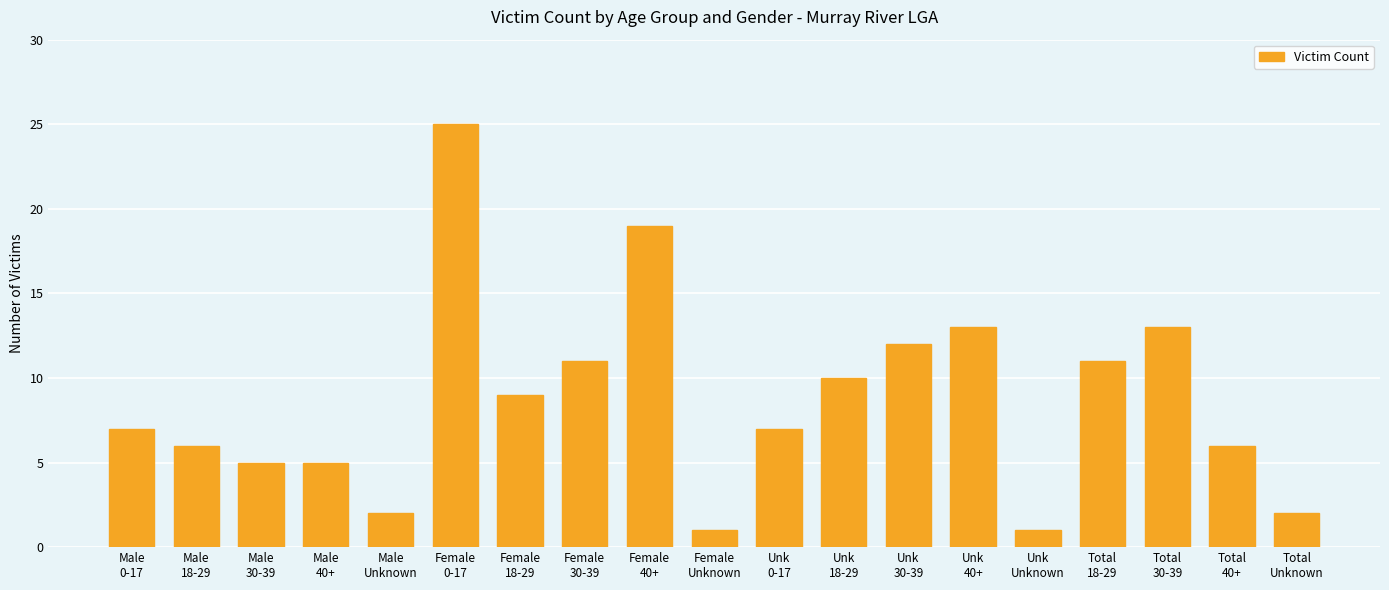

Is it true that the value at Total
40+ is 8?

False